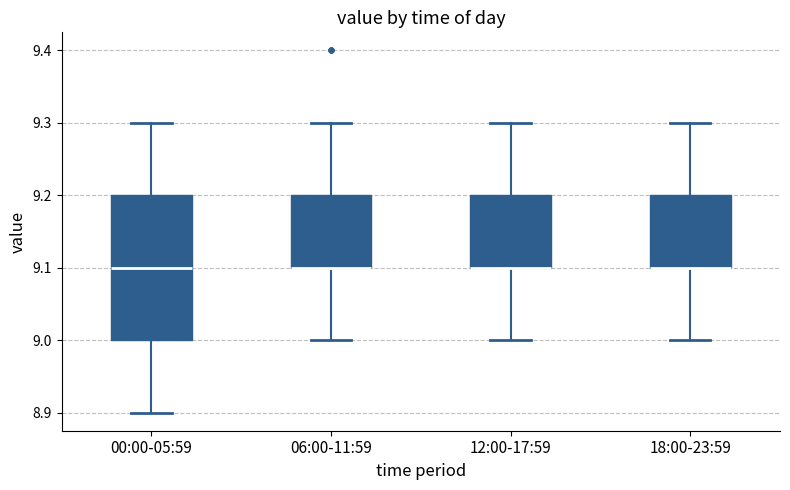

Reading left to right, transcribe this box plot: for each box, give where its median line is, the range the box spans, and where its two whiskers end, as read against the y-axis. The values are not printed on the chart, so give them approximately, as read against the axis.

00:00-05:59: median 9.1, box 9.0 to 9.2, whiskers 8.9 to 9.3
06:00-11:59: median 9.1 (drawn on the box's lower edge), box 9.1 to 9.2, whiskers 9.0 to 9.3
12:00-17:59: median 9.1 (drawn on the box's lower edge), box 9.1 to 9.2, whiskers 9.0 to 9.3
18:00-23:59: median 9.1 (drawn on the box's lower edge), box 9.1 to 9.2, whiskers 9.0 to 9.3